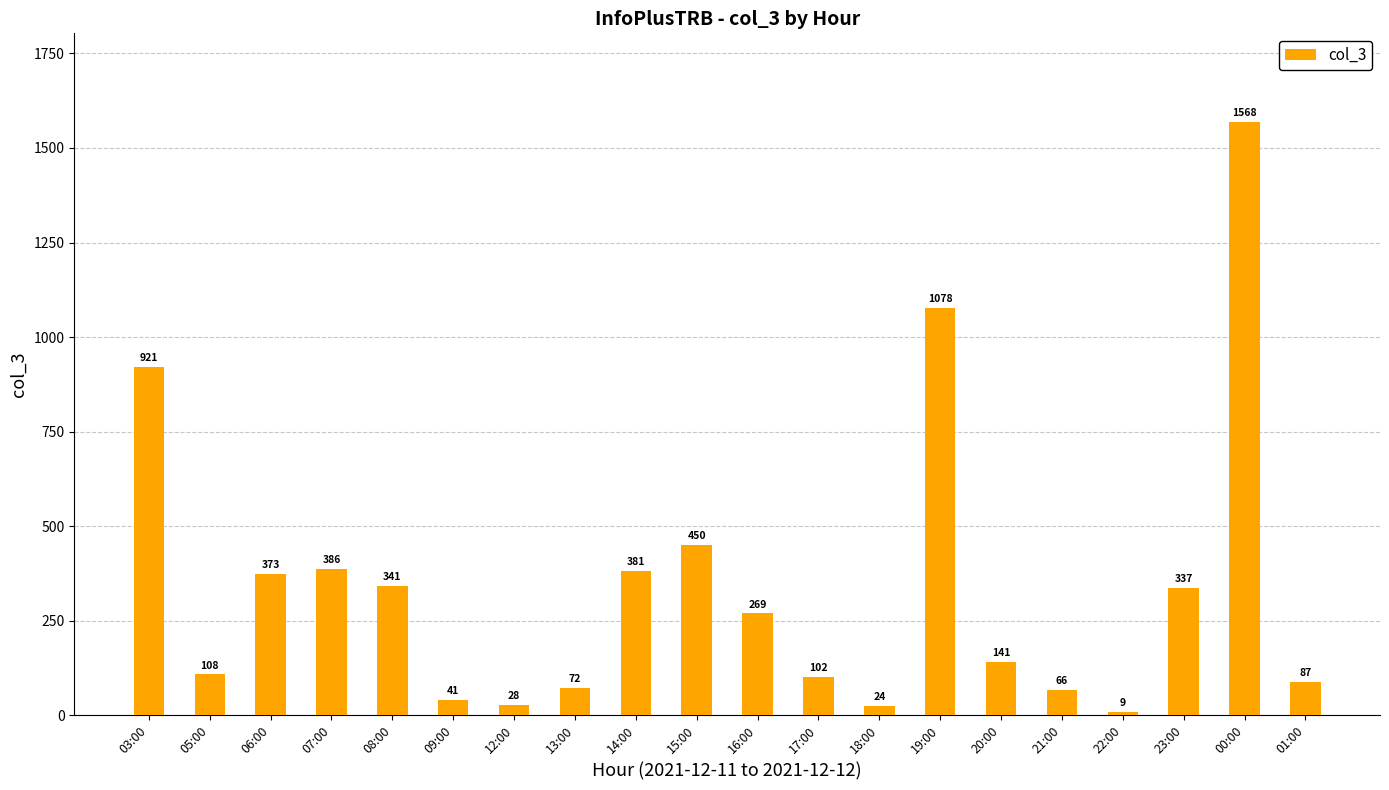

True or false: the data shows 66 at 16:00.

False